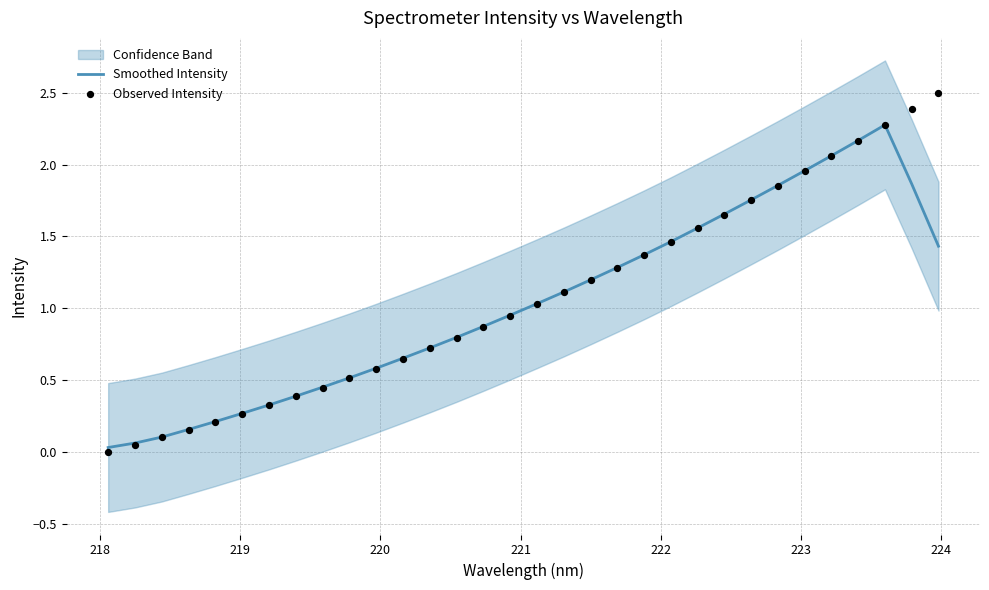

What is the highest value of the Smoothed Intensity series?

2.3